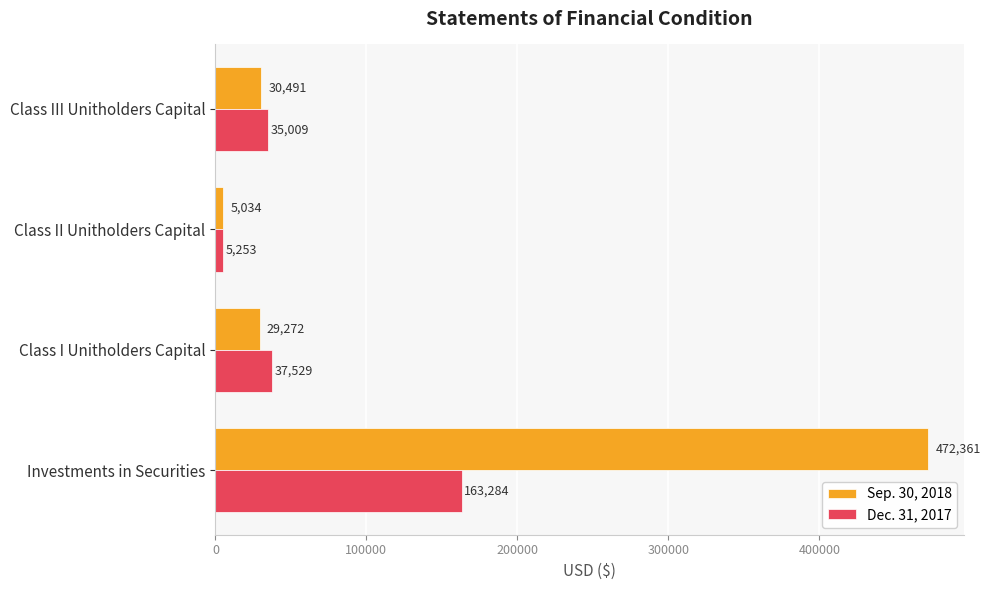

What is the sum of all Sep. 30, 2018 values?

537157.7